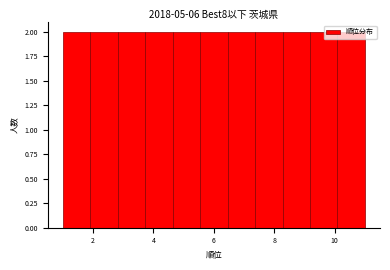

What is the height of the bar covering 10.0 to 11.0 on the x-axis? Neither the bar edges nor the heights are printed on the chart, so give them approximately, as read against the axes.

2